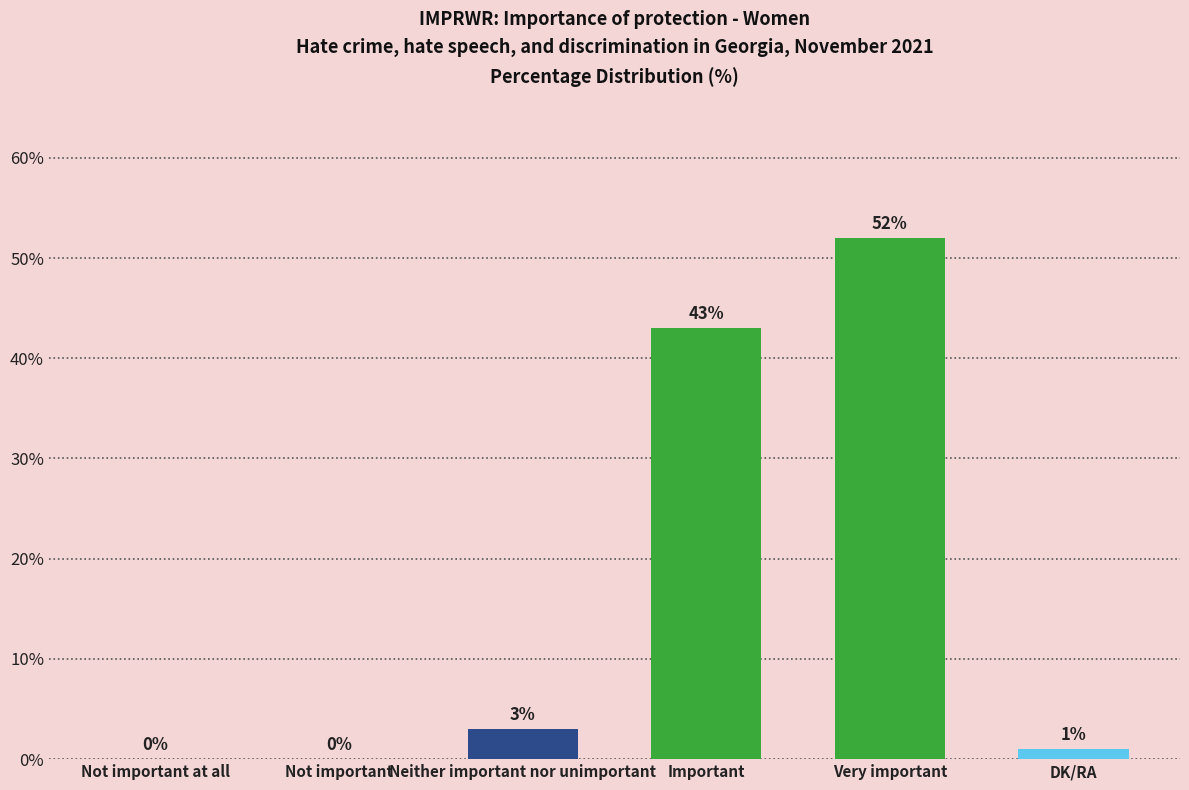

The chart shows a value of 1 at DK/RA. True or false?

True